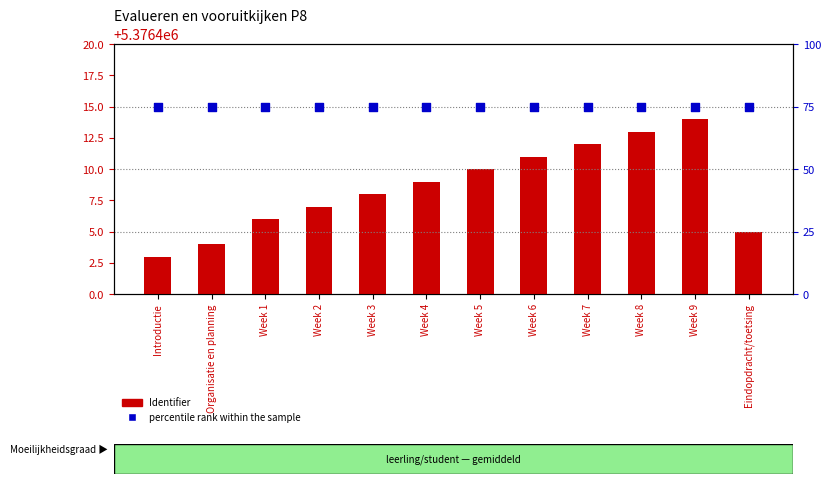

What is the total value across all series at Week 2?

5376482